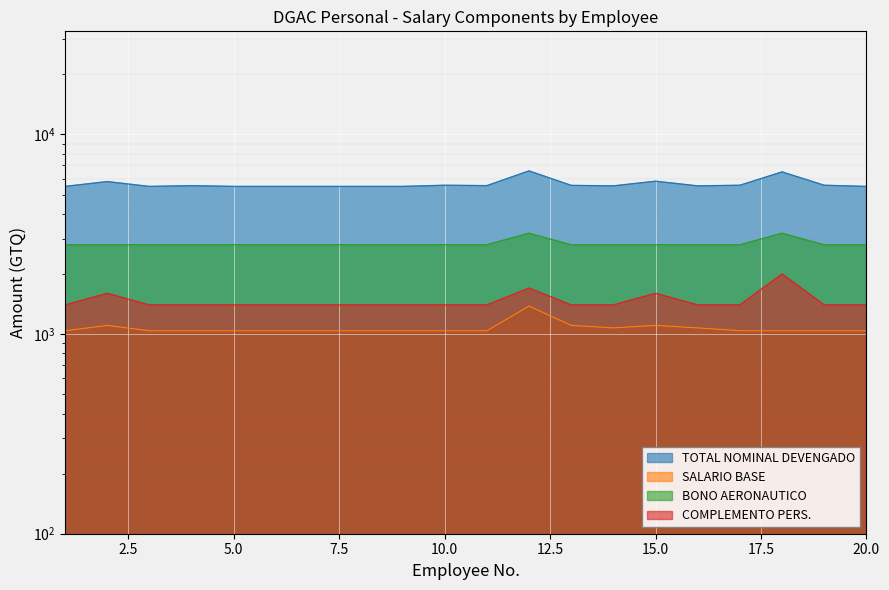

Is it true that TOTAL NOMINAL DEVENGADO equals 5564 at 17?

True